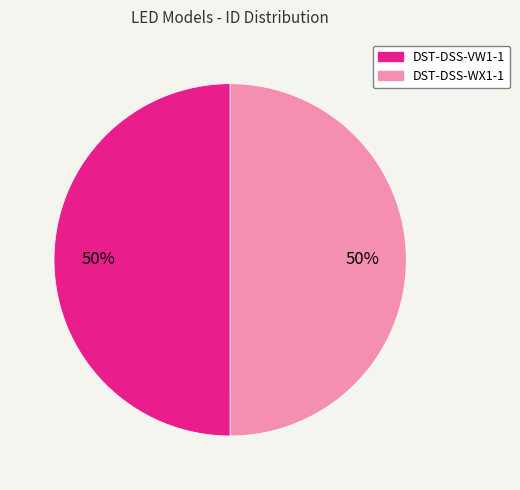

How many slices are in this pie chart?

2